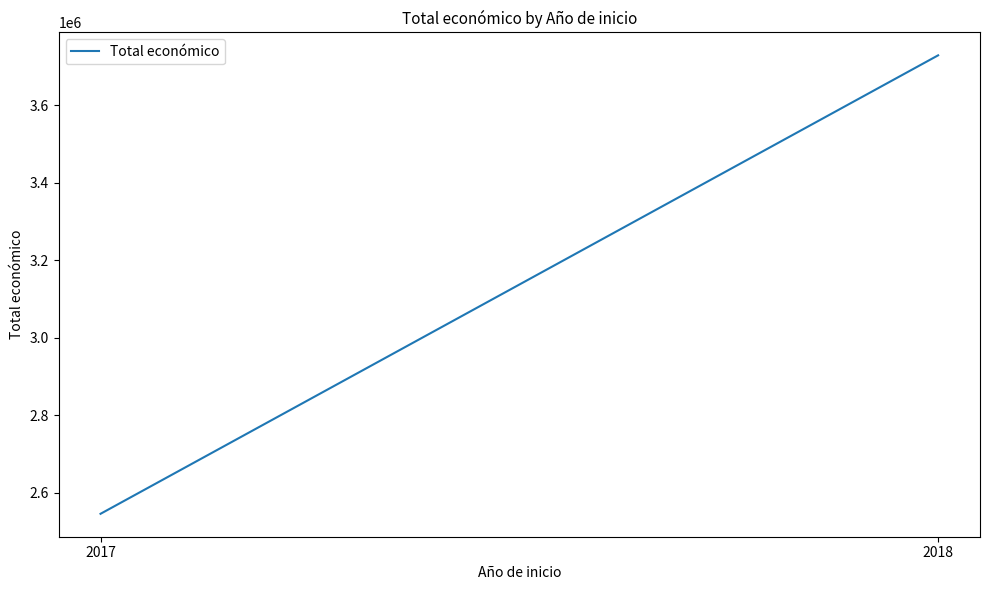

Rank the categories by value from highest to lowest.

2018, 2017